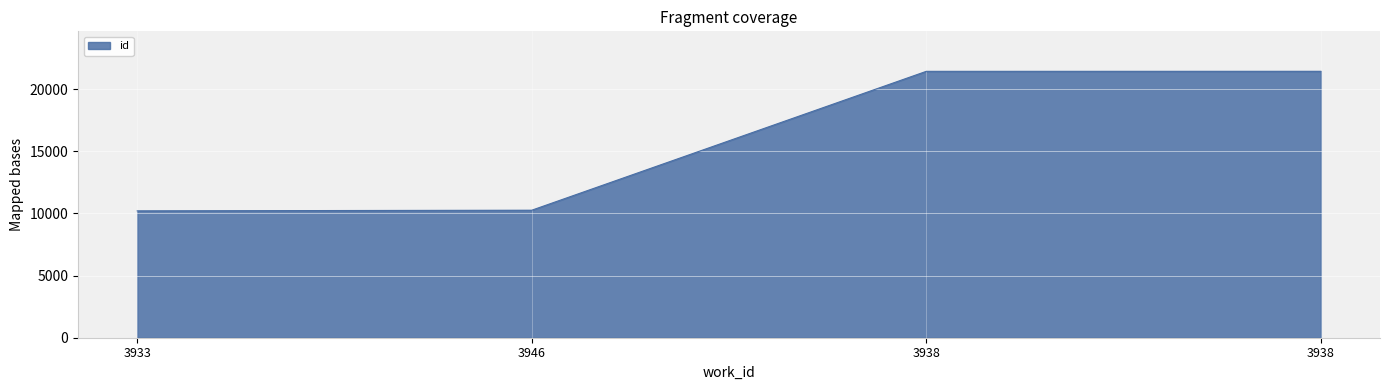

Is it true that the value at 3933 is 10207?

True